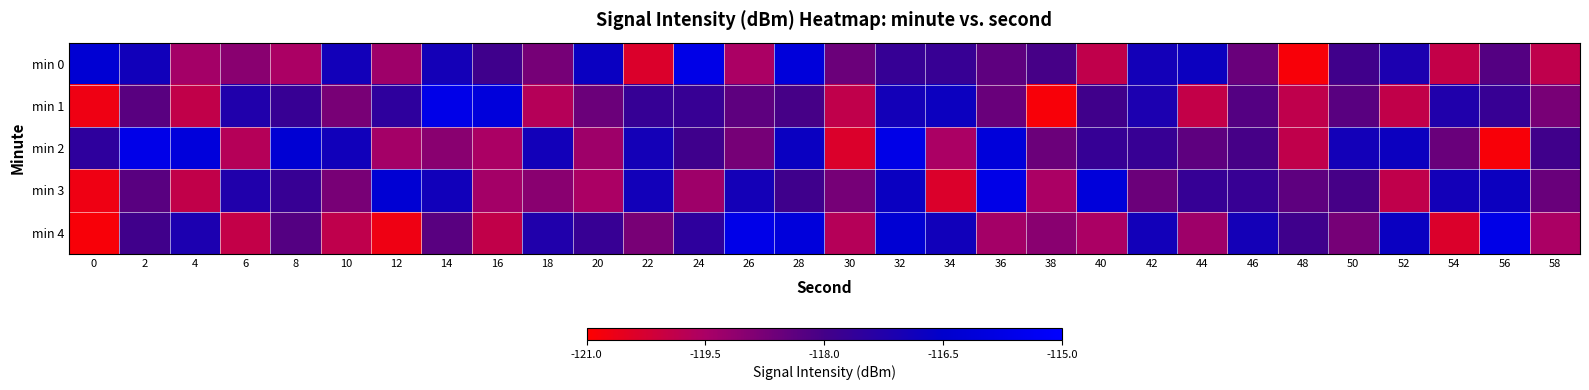

What is the minimum value shown in the chart?

-120.9